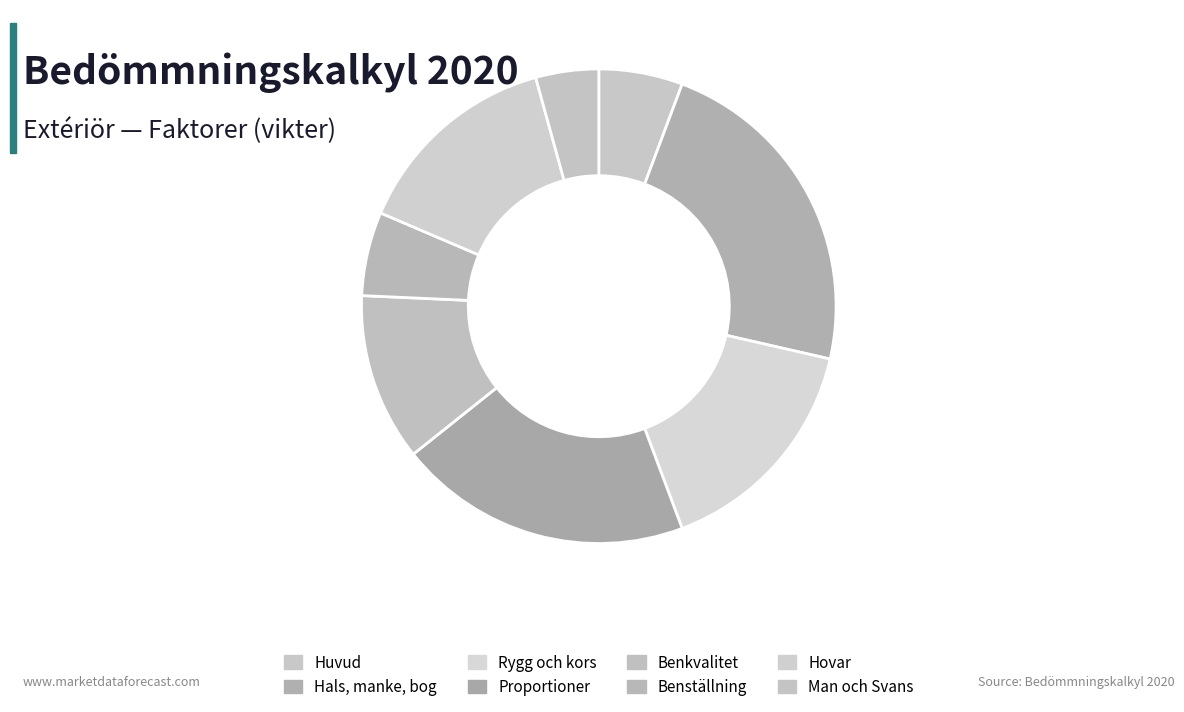

To the nearest percent, what is the combined percentage of Rygg och kors and Huvud?

21%